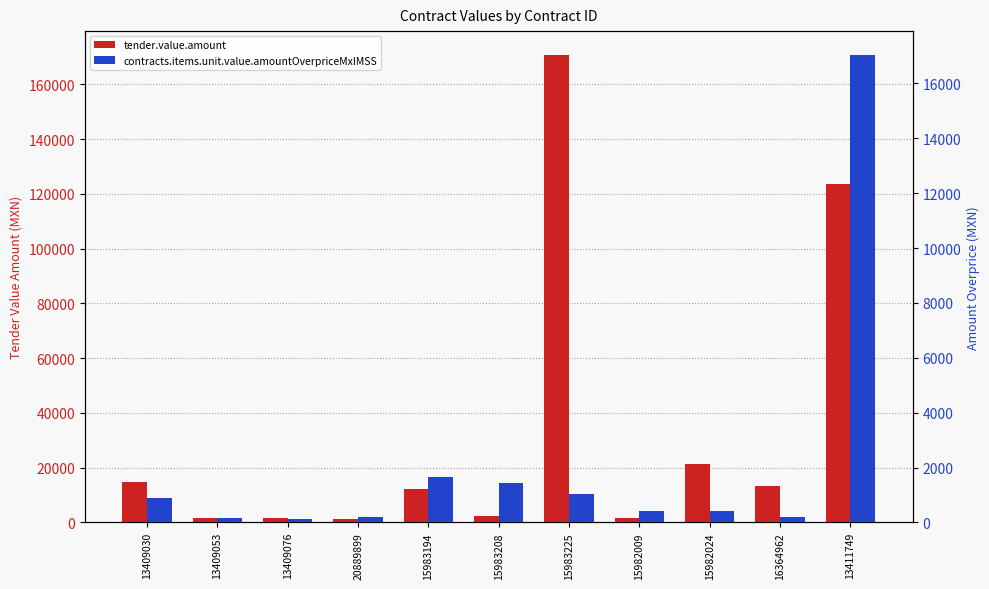

Read the contracts.items.unit.value.amountOverpriceMxIMSS value at 13411749.

17054.5